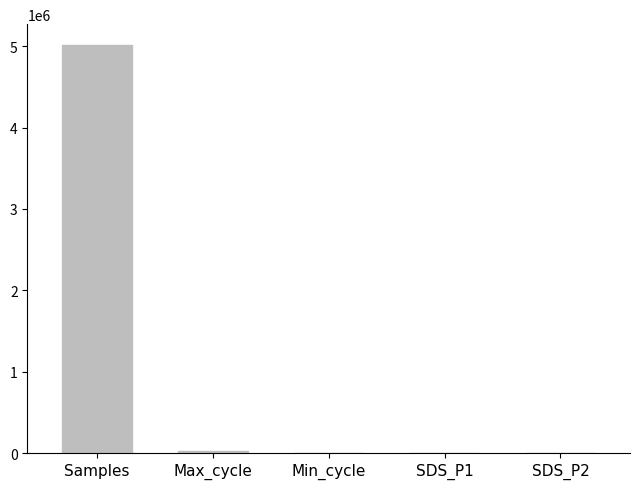

True or false: the data shows 8042550.0 at Samples.

False